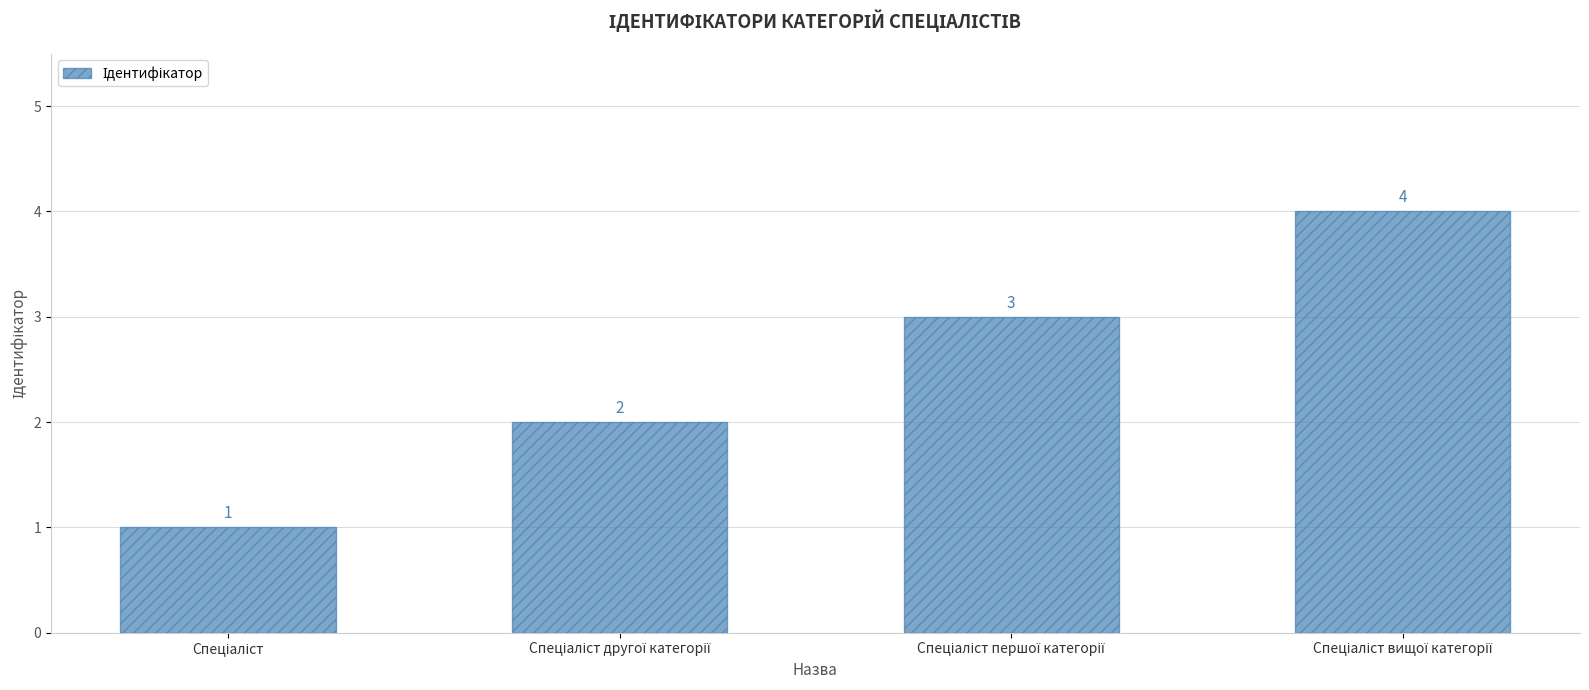

What is the sum of all values?

10